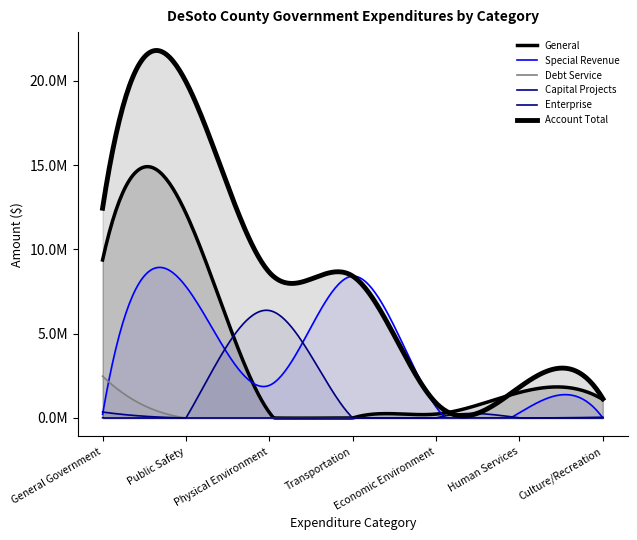

What is the total value across all series at Economic Environment?

1765588